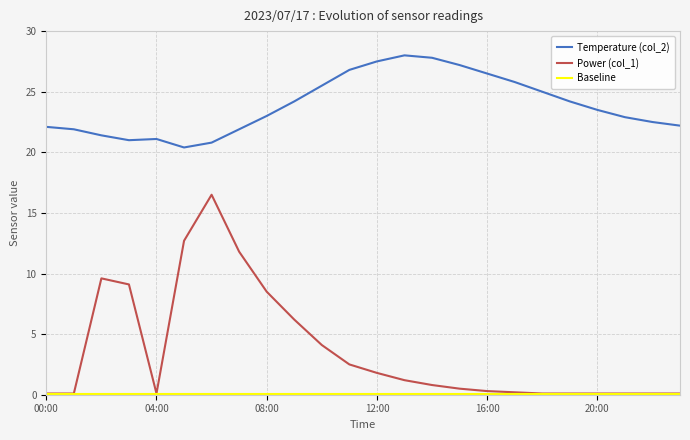

What is the difference between the maximum and second lowest values in the Power (col_1) series?

16.4